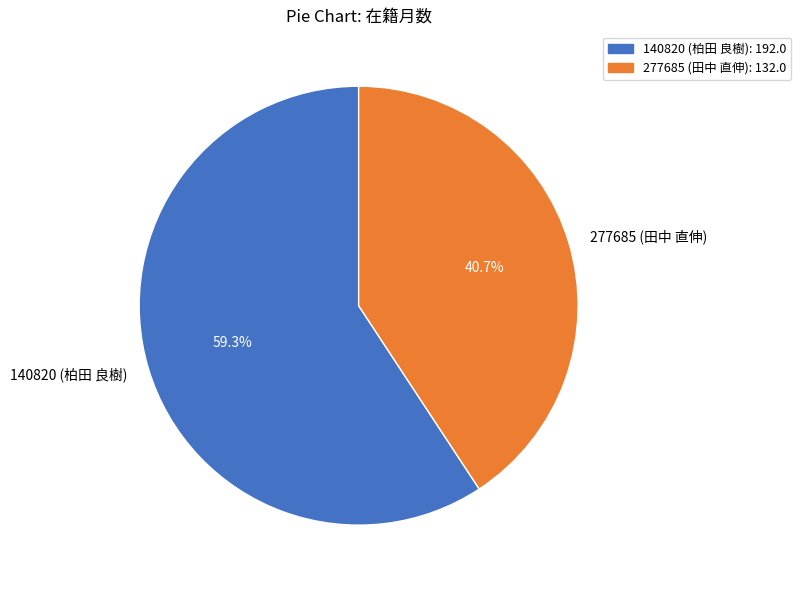

Which category has the smallest portion of the pie?

277685 (田中 直伸)